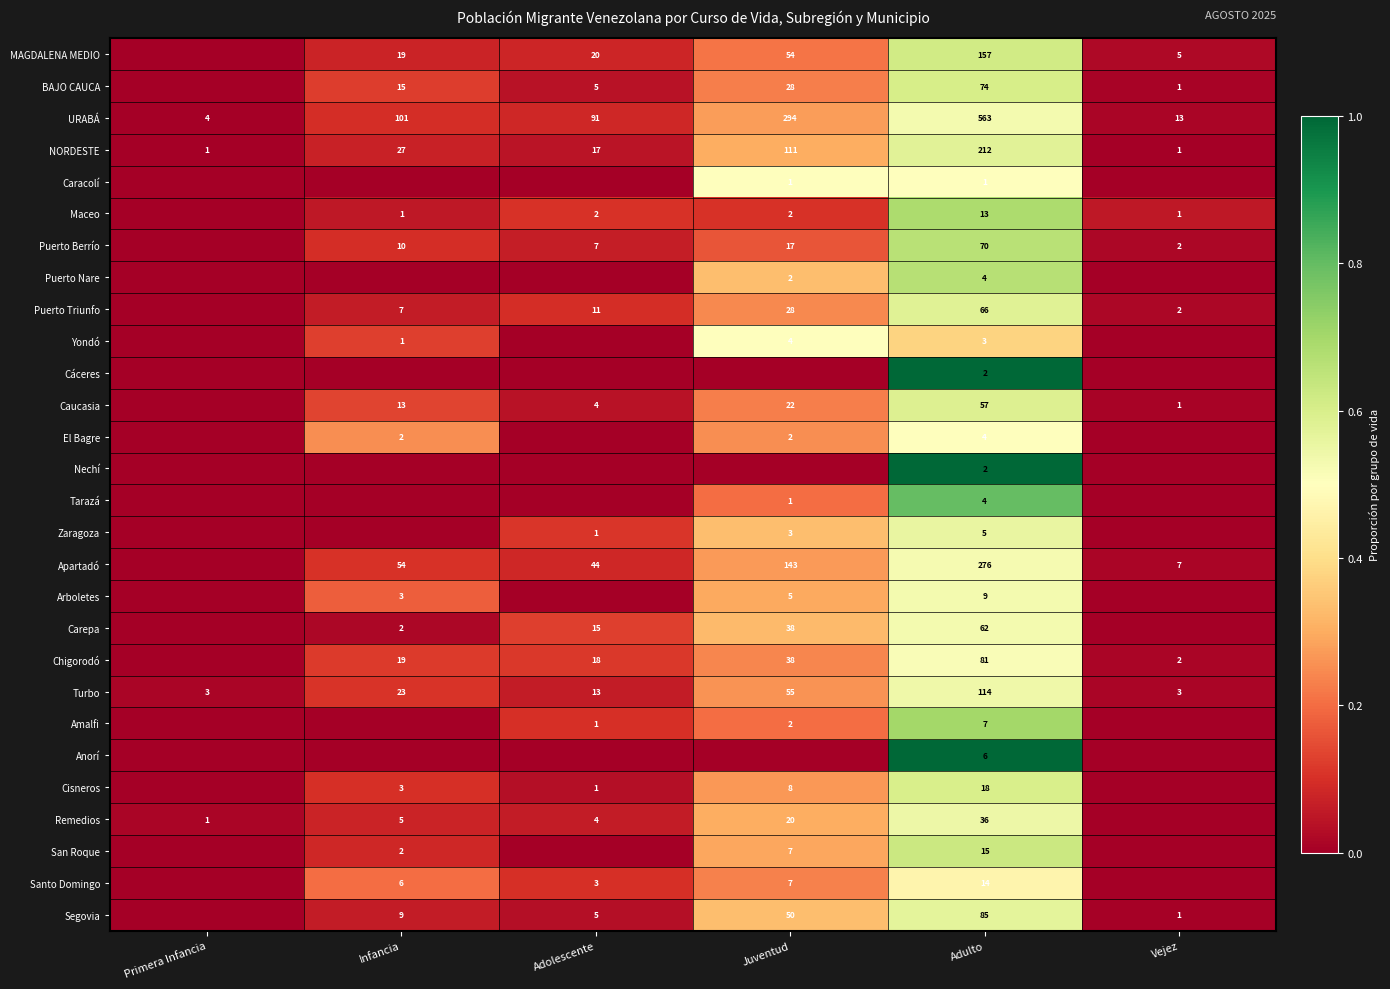

How many series are shown in this chart?

28